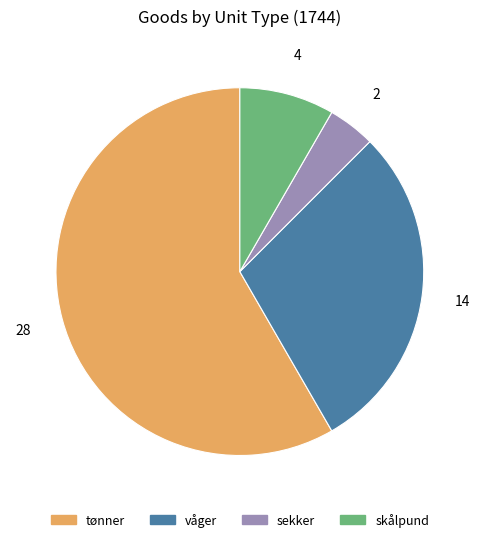

Is there a majority slice in this chart?

Yes